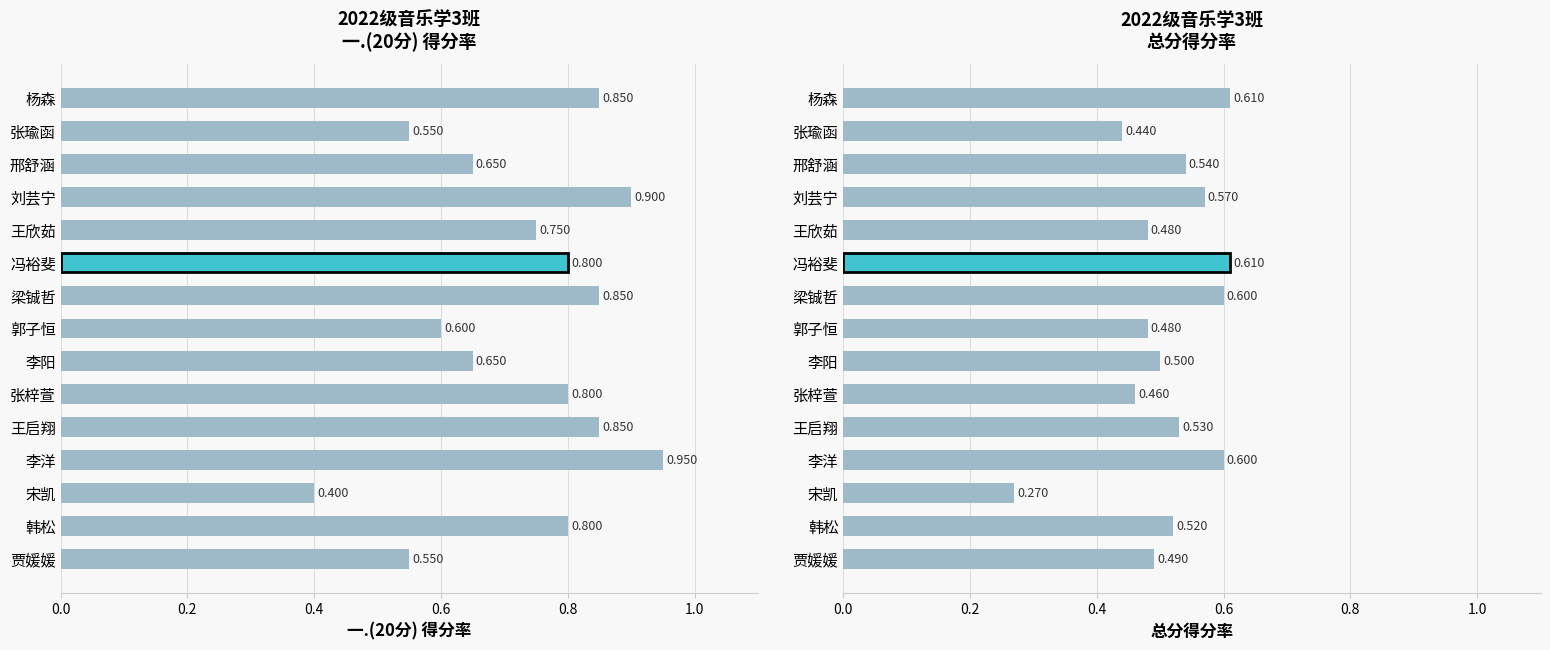

At how many categories does at least one series exceed 0?

15